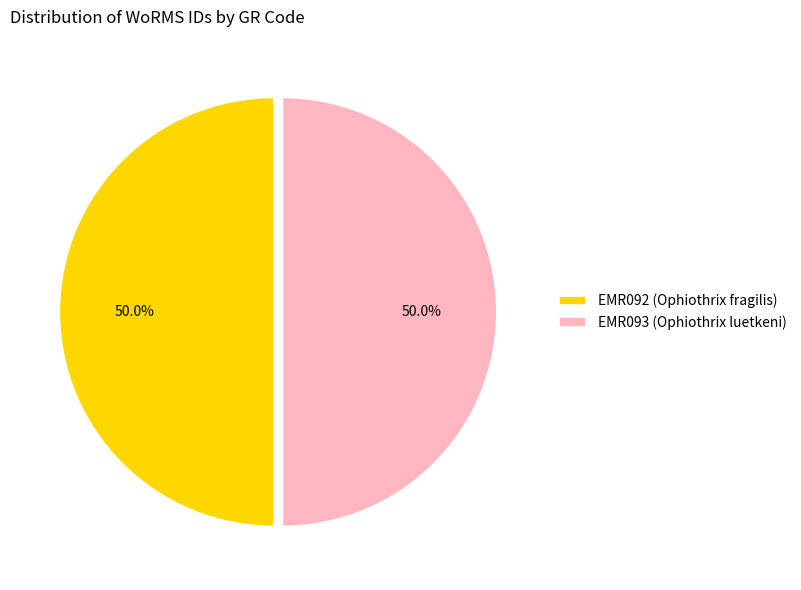

How many slices are in this pie chart?

2